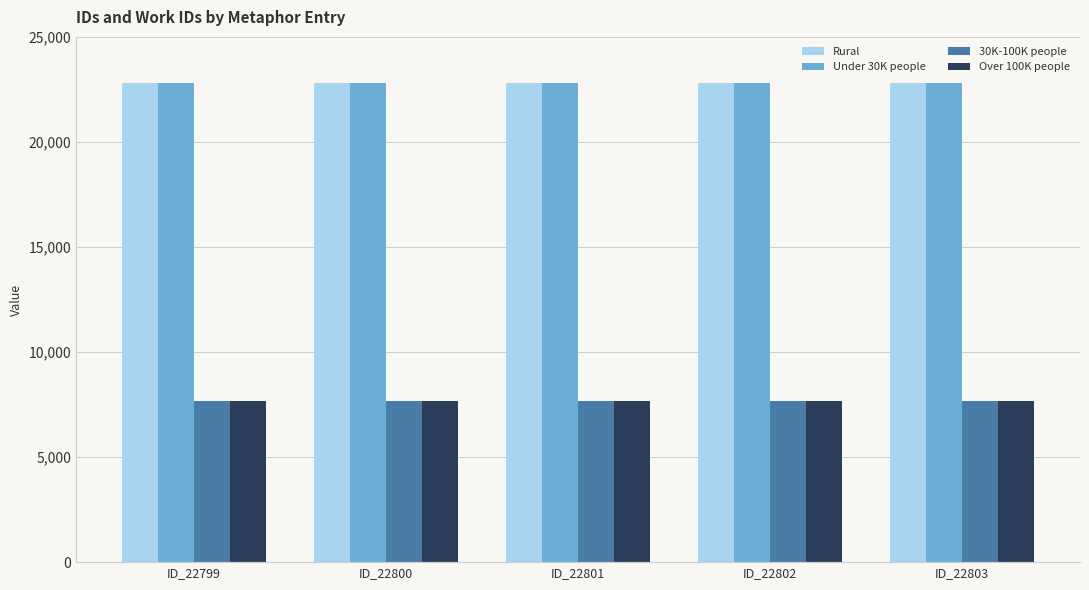

The 30K-100K people series shows 11838 at ID_22799. True or false?

False